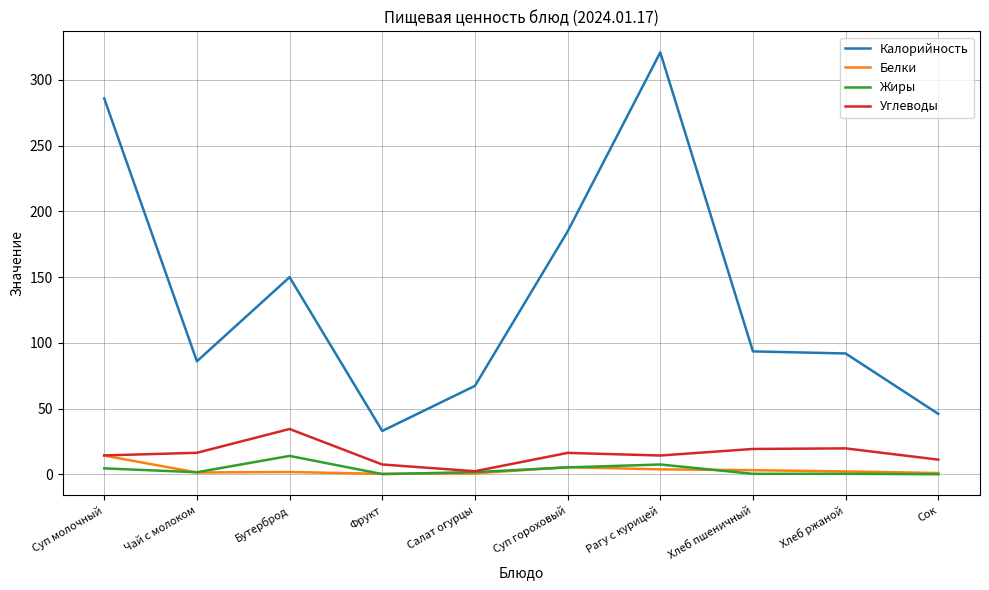

The Жиры series shows 14.0 at Бутерброд. True or false?

True